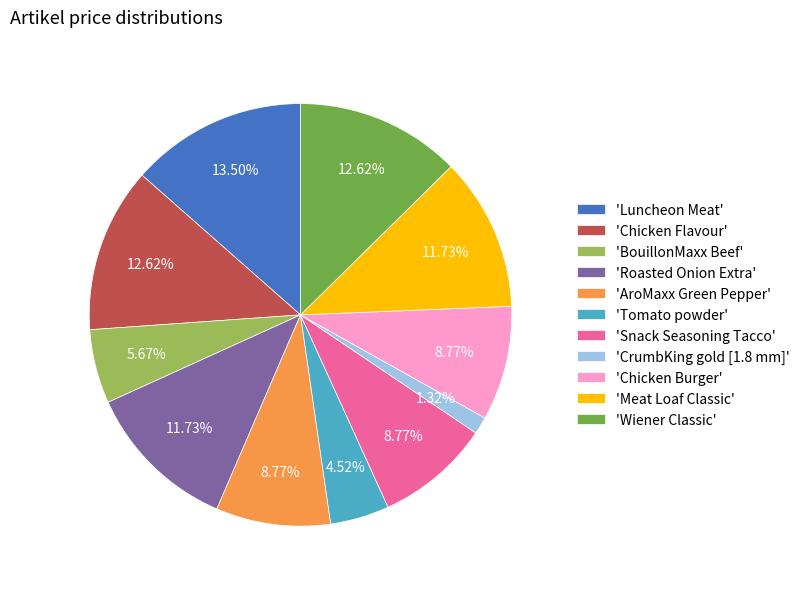

Which has a higher value, 'AroMaxx Green Pepper' or 'CrumbKing gold [1.8 mm]'?

'AroMaxx Green Pepper'